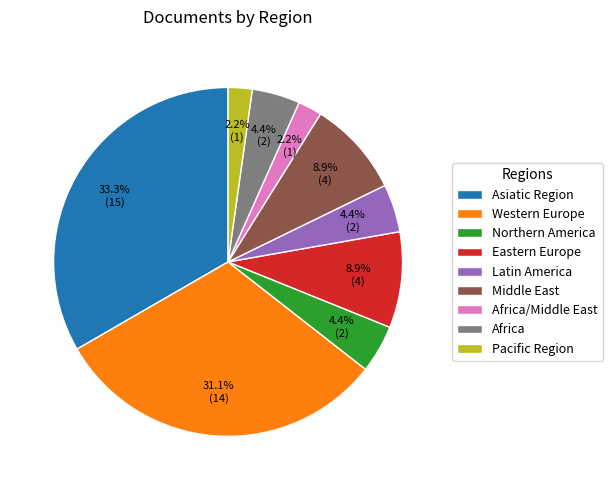

What percentage is NOT represented by Middle East?

91.1%